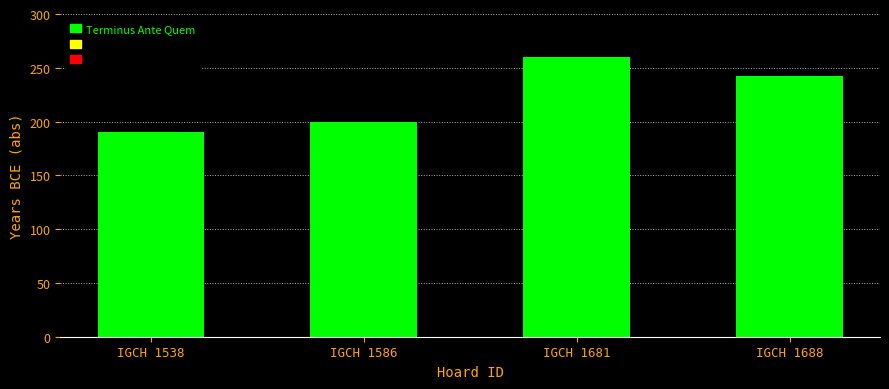

What is the value of the 2nd bar from the left?

200